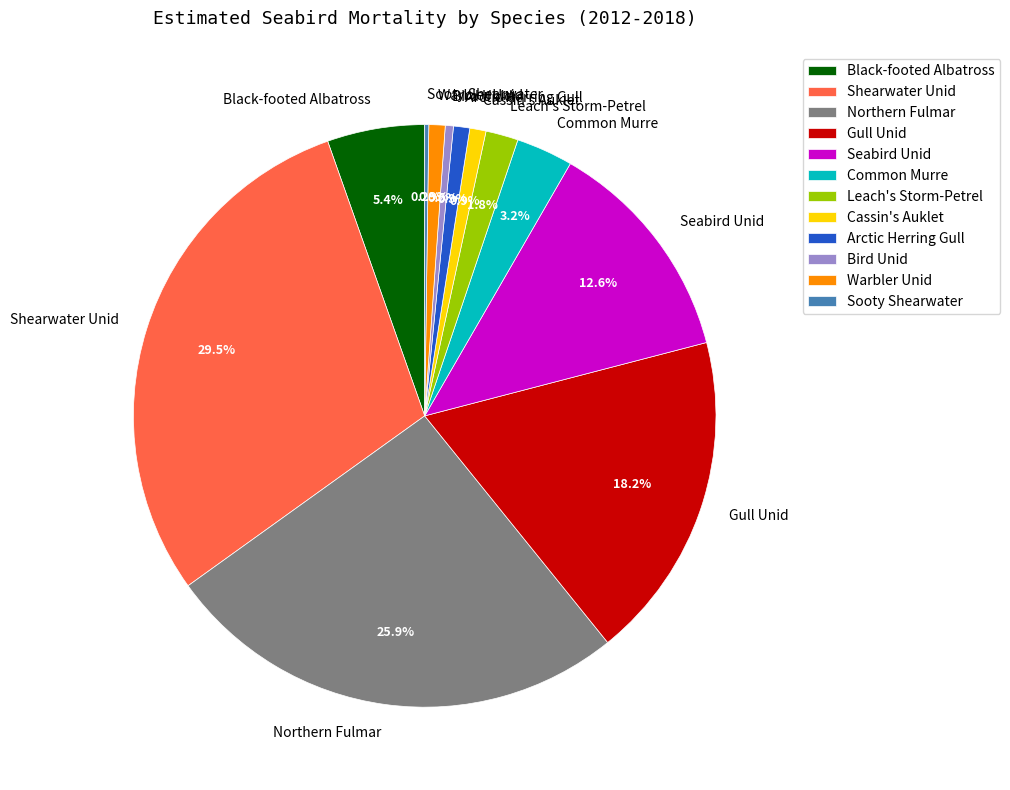

Does Cassin's Auklet account for over 50% of the chart?

No